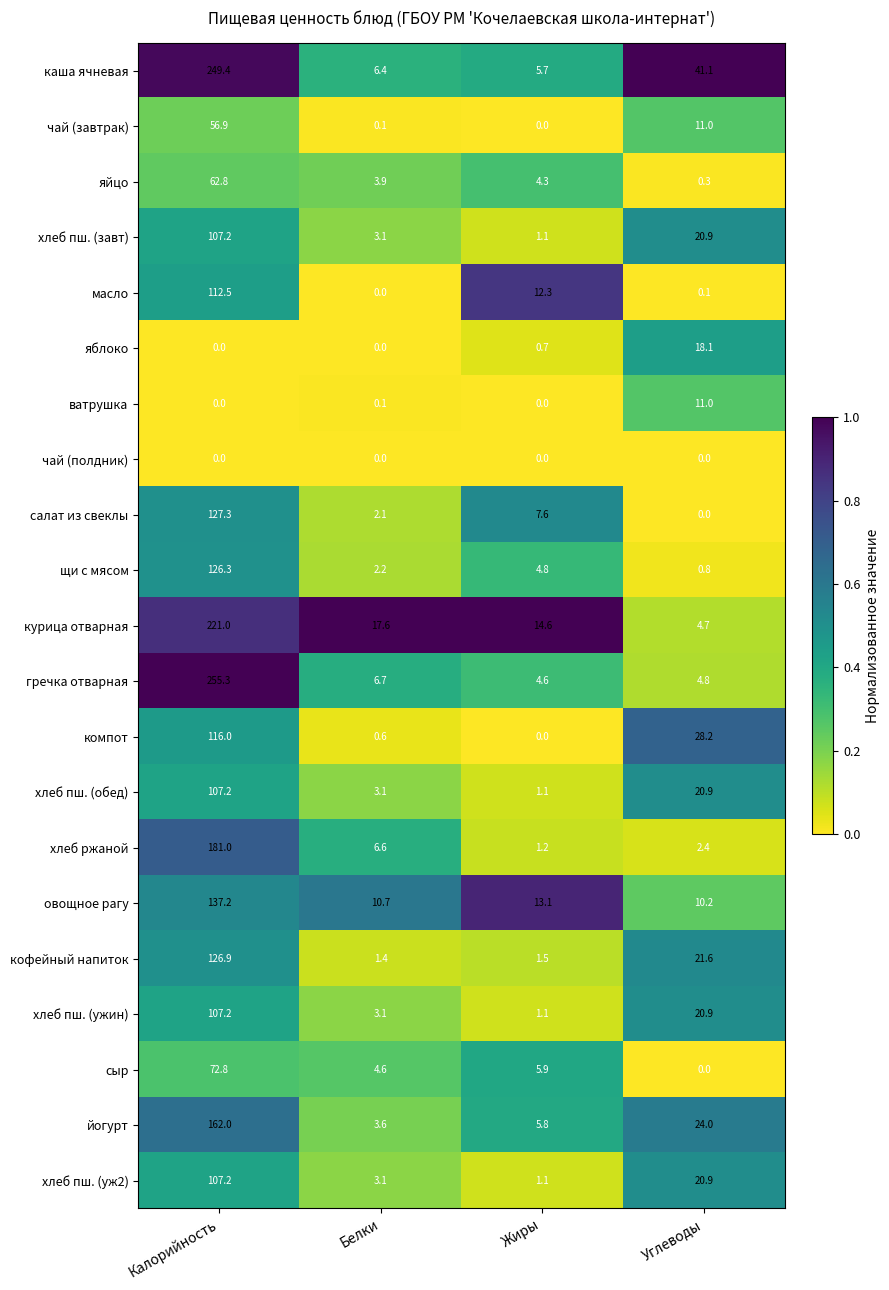

Rank the categories by хлеб пш. (обед) value from lowest to highest.

Жиры, Белки, Углеводы, Калорийность